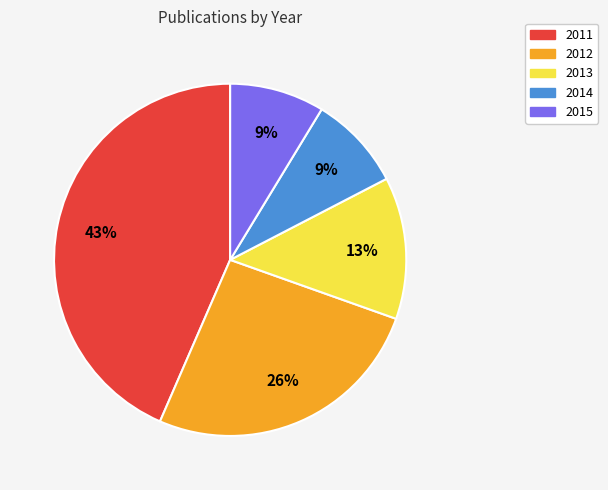

Which has a higher value, 2015 or 2013?

2013